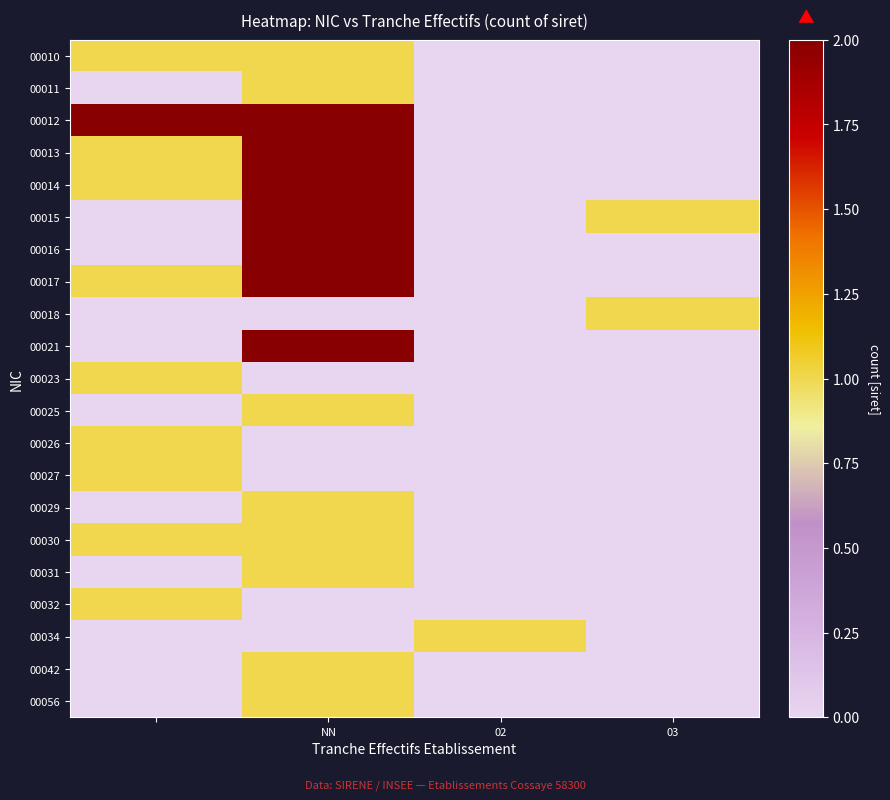

Which series has the largest total across all categories?

00012